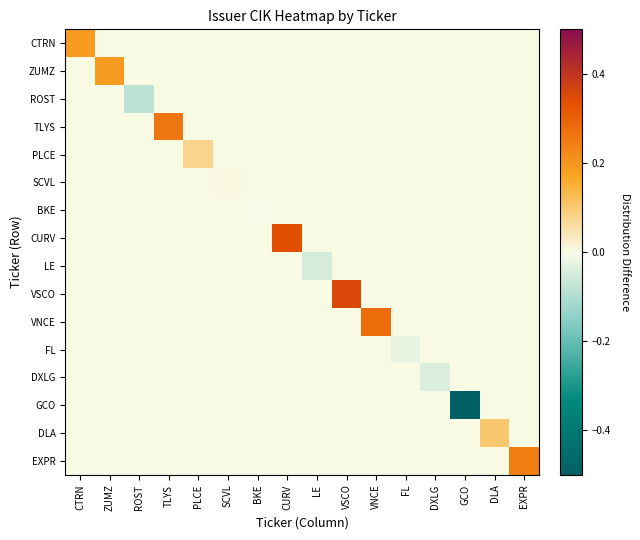

Between ZUMZ and LE, which series saw the biggest shift?

ZUMZ